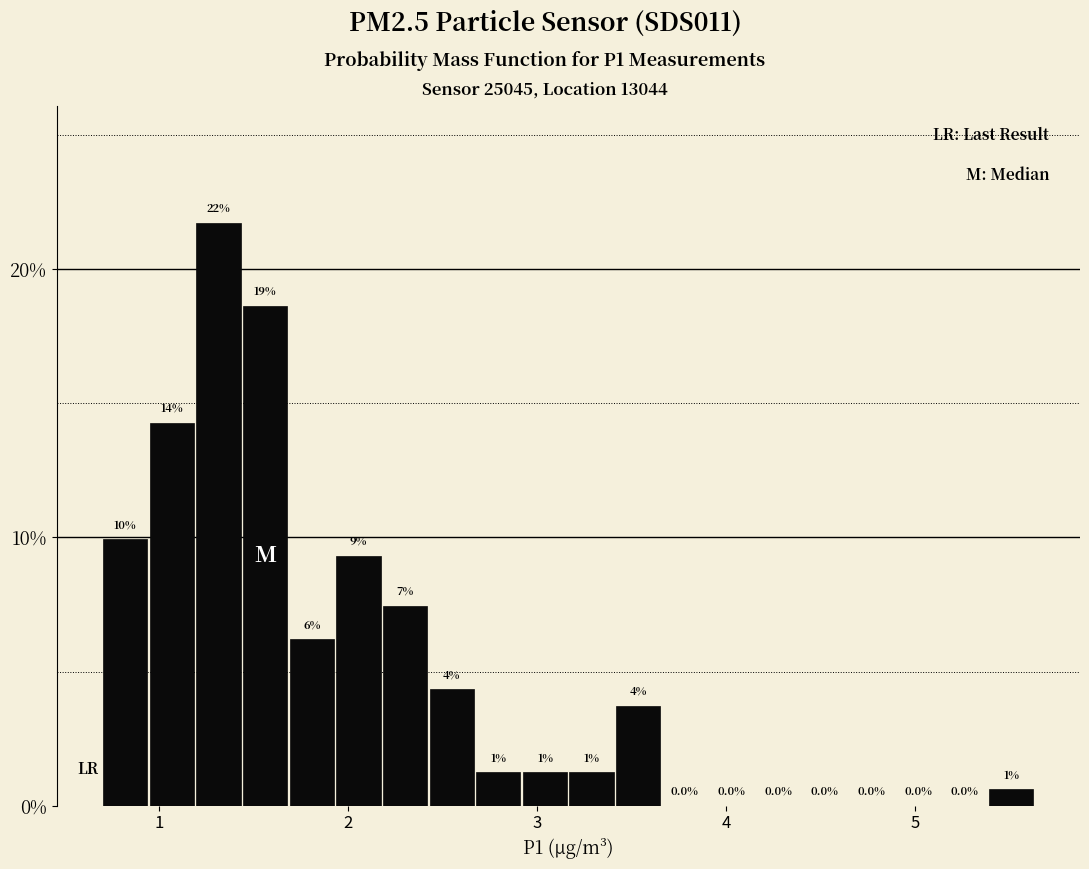

Around what value on the x-axis is the tallest bar? Give the approximate position of its centre, as read against the axis.

1.3